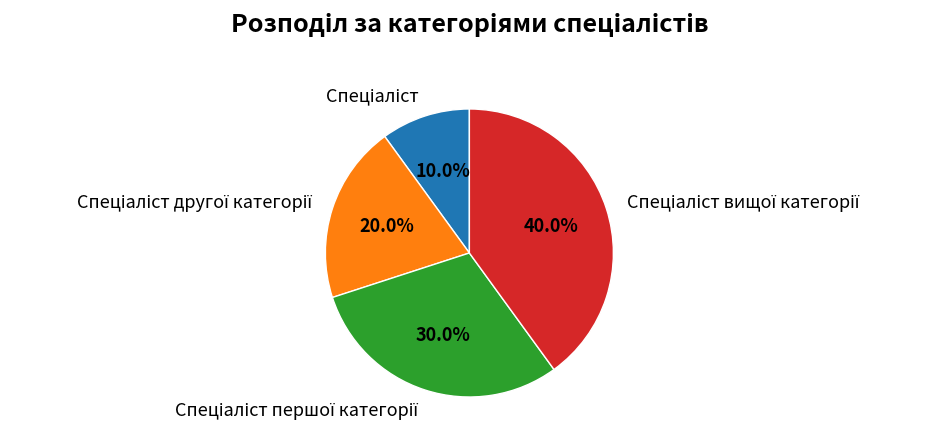

Is there any slice that represents more than half of the pie?

No